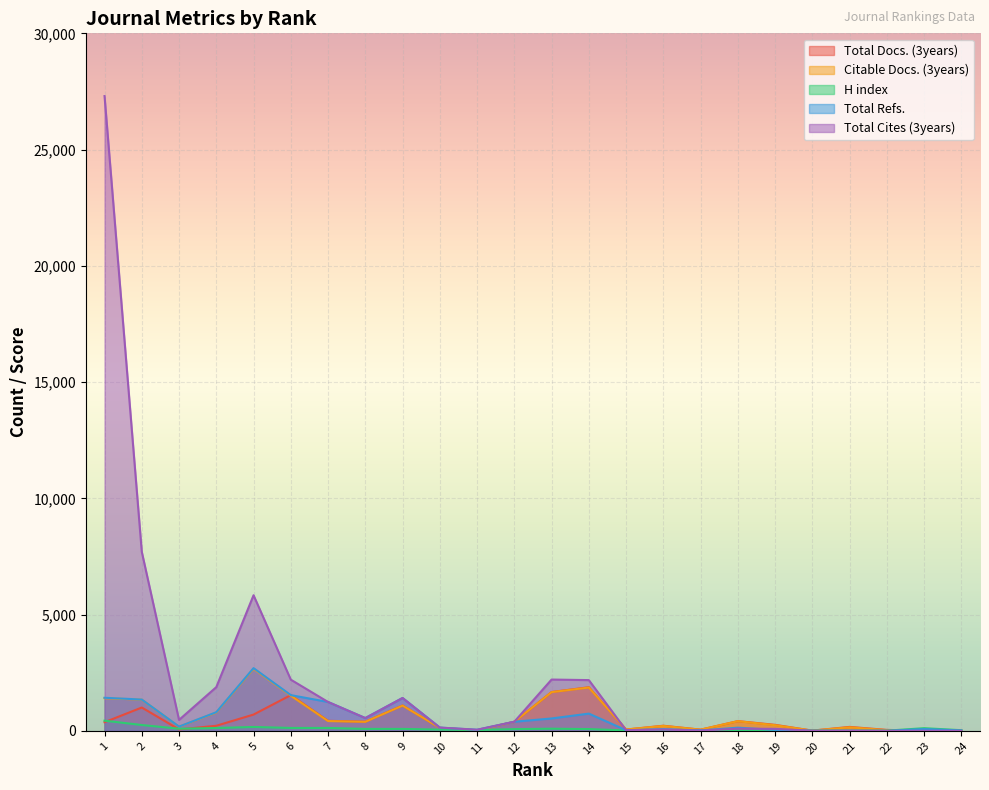

What is the sum of the Total Docs. (3years) values at 20 and 2?

1010